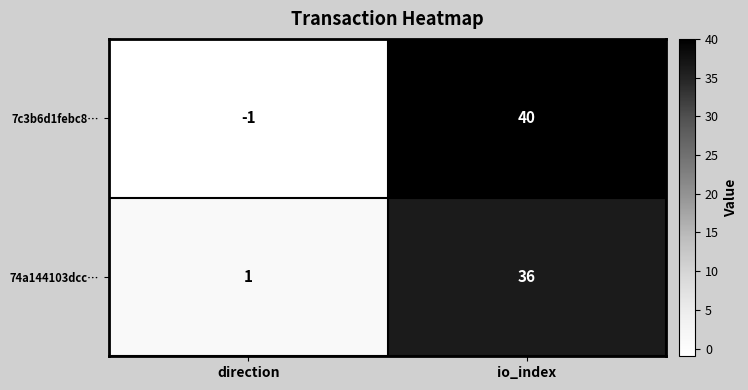

How many values in 7c3b6d1febc8… are below zero?

1